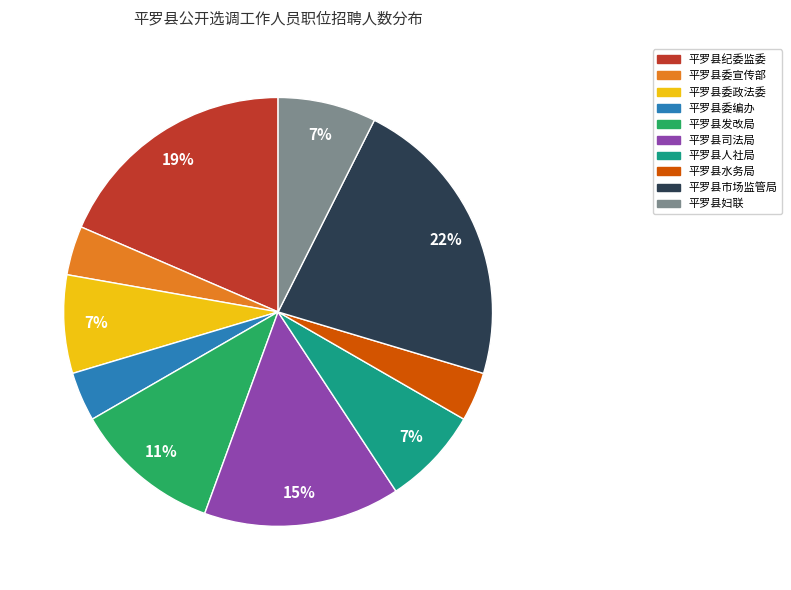

Which category has the biggest portion of the pie?

平罗县市场监管局